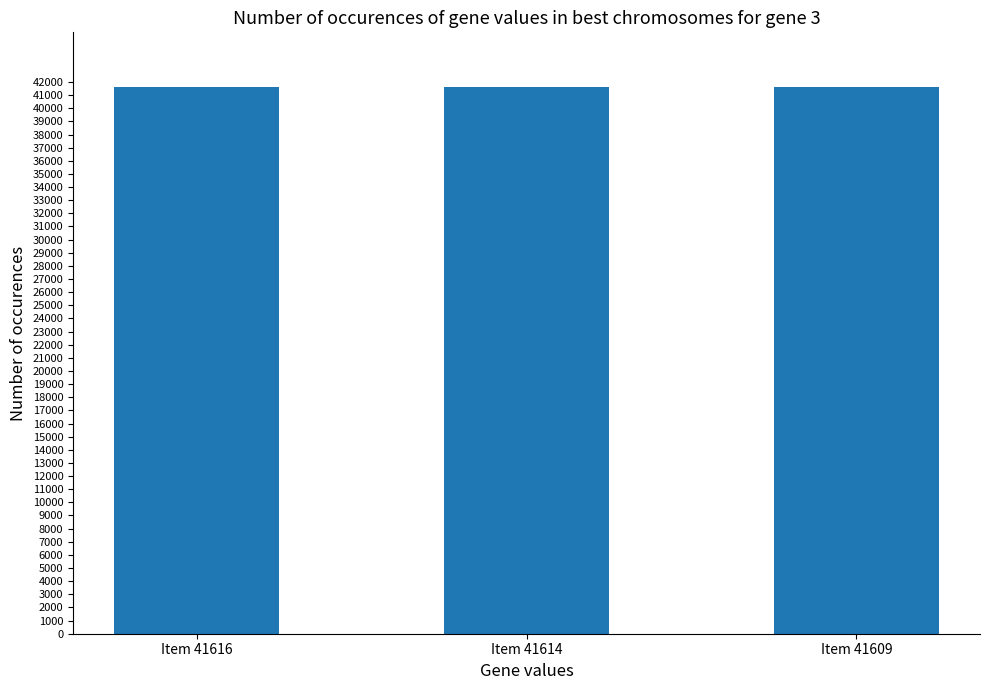

What is the ratio of the value at Item 41614 to the value at Item 41609?

1.0